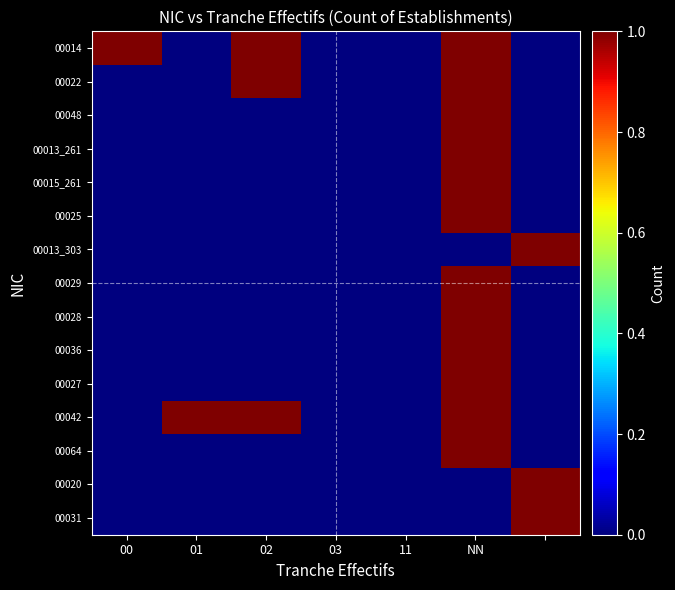

Which series has the largest total across all categories?

00014